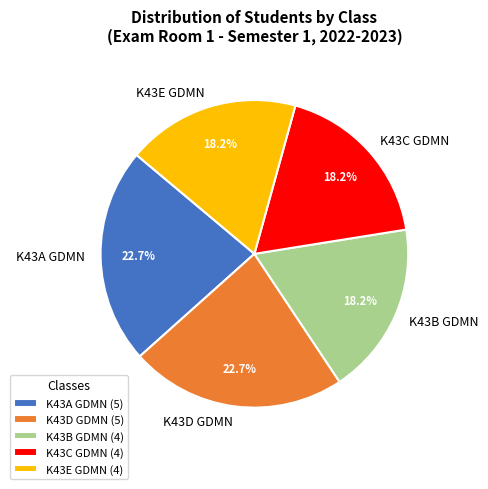

What is the ratio of the value at K43E GDMN to the value at K43C GDMN?

1.0